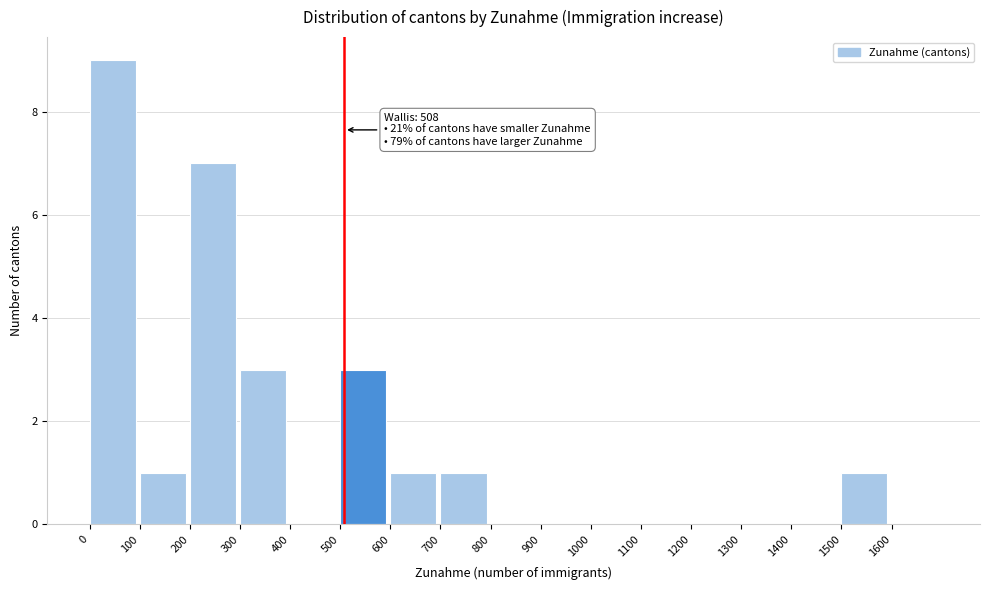

Which range on the x-axis has the tallest bar?

0 to 100